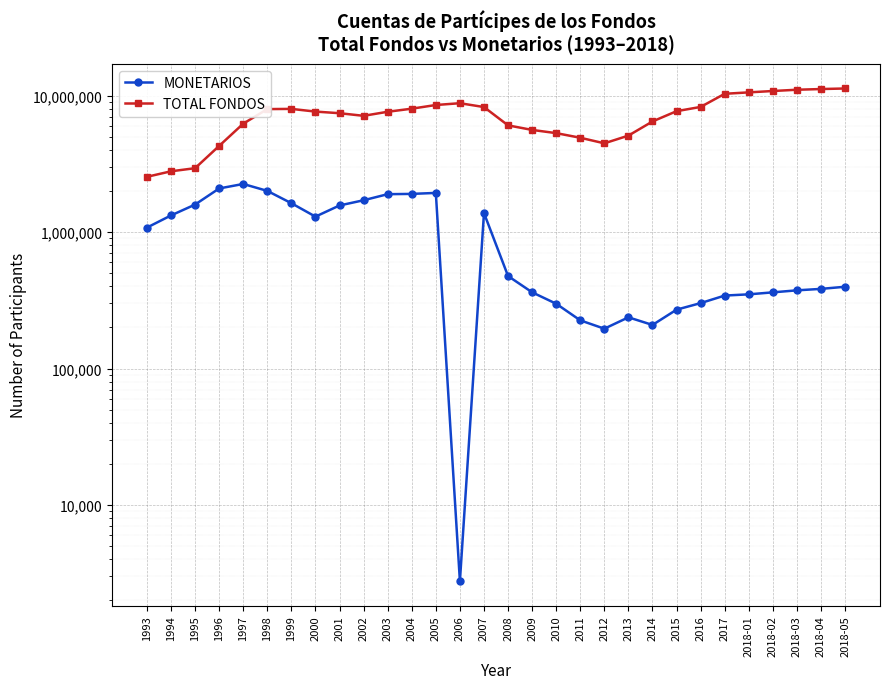

Reading right to left, what are all the values shown in this chart?

MONETARIOS: 2018-05=397692	2018-04=383718	2018-03=374358	2018-02=361862	2018-01=349893	2017=342723	2016=301779	2015=270165	2014=208712	2013=237361	2012=195909	2011=225522	2010=298523	2009=362147	2008=476595	2007=1380877	2006=2757	2005=1939157	2004=1907445	2003=1898361	2002=1713208	2001=1569104	2000=1299270	1999=1629688	1998=2006614	1997=2255743	1996=2090909	1995=1592959	1994=1326143	1993=1079586
TOTAL FONDOS: 2018-05=11307101	2018-04=11201499	2018-03=11070740	2018-02=10837410	2018-01=10588844	2017=10339946	2016=8282195	2015=7708694	2014=6480665	2013=5102948	2012=4479769	2011=4922298	2010=5320653	2009=5617116	2008=6065414	2007=8264422	2006=8818693	2005=8555022	2004=8040791	2003=7631630	2002=7127361	2001=7449107	2000=7655209	1999=8011810	1998=7983809	1997=6242744	1996=4289623	1995=2943714	1994=2793584	1993=2545104